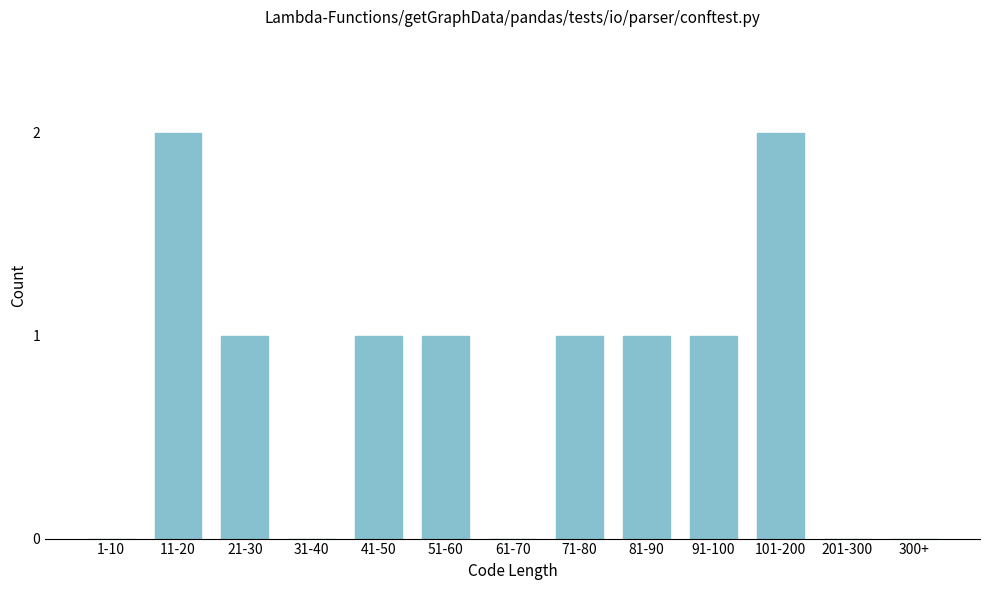

Reading right to left, transcribe all the data shown in this chart.

300+=0	201-300=0	101-200=2	91-100=1	81-90=1	71-80=1	61-70=0	51-60=1	41-50=1	31-40=0	21-30=1	11-20=2	1-10=0